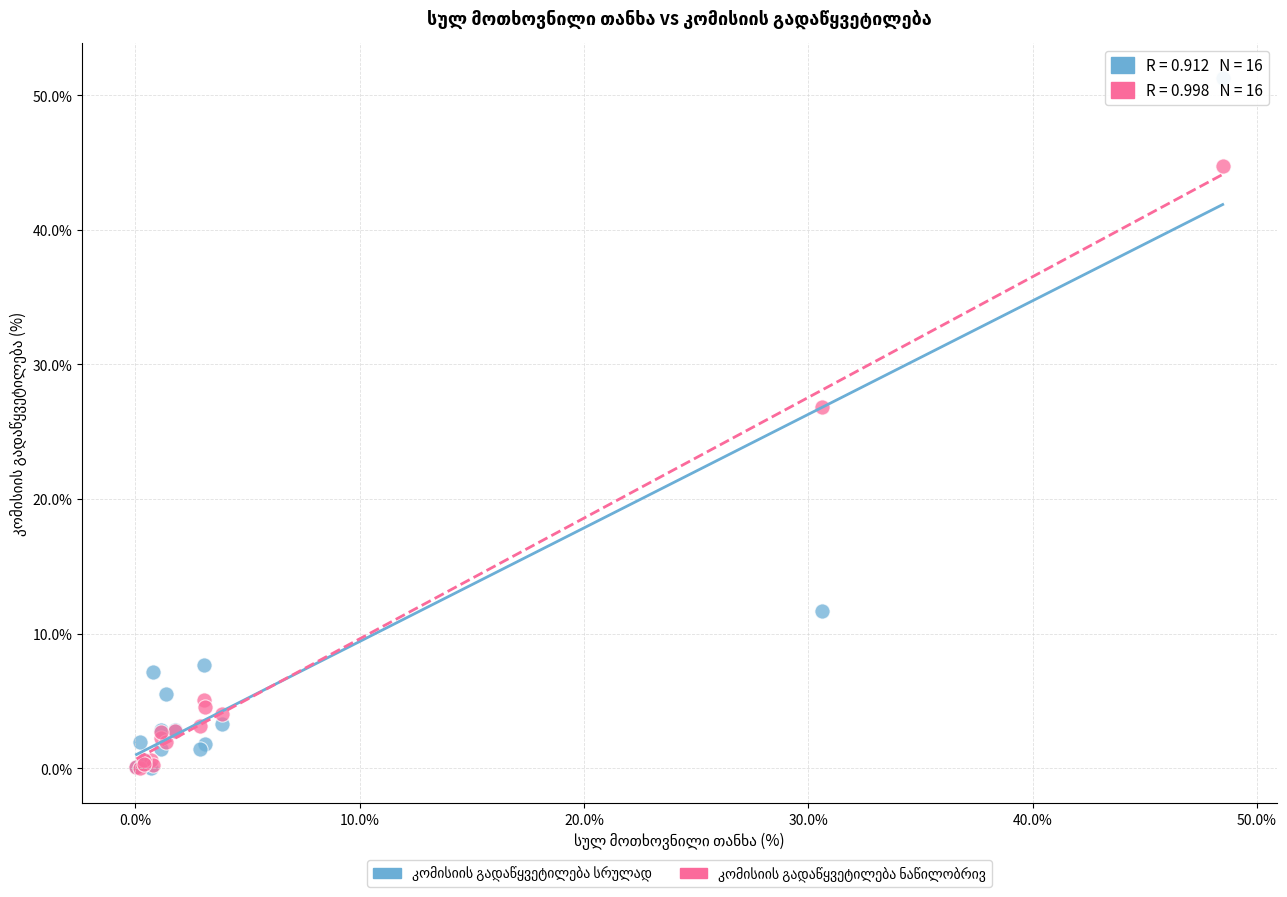

Across all series, what Y value is closest to 25?

26.8